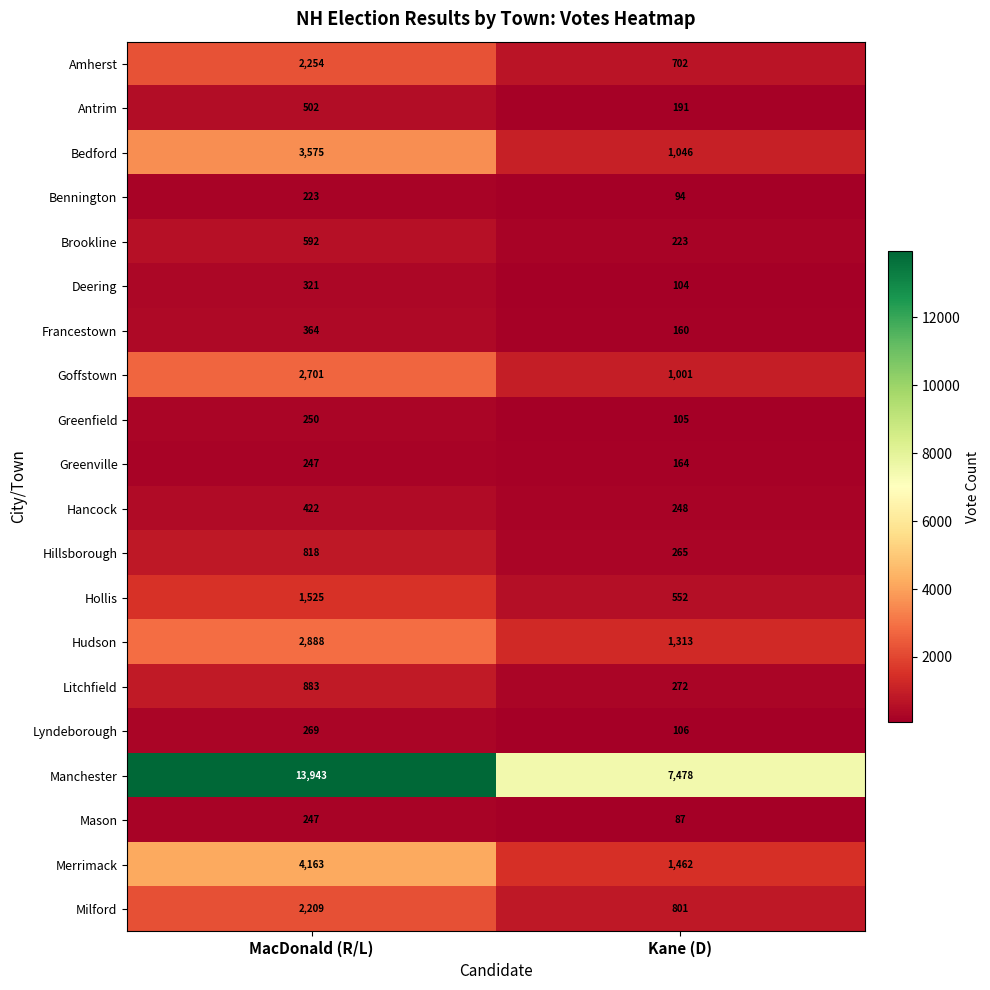

How many data points does each series have?

2